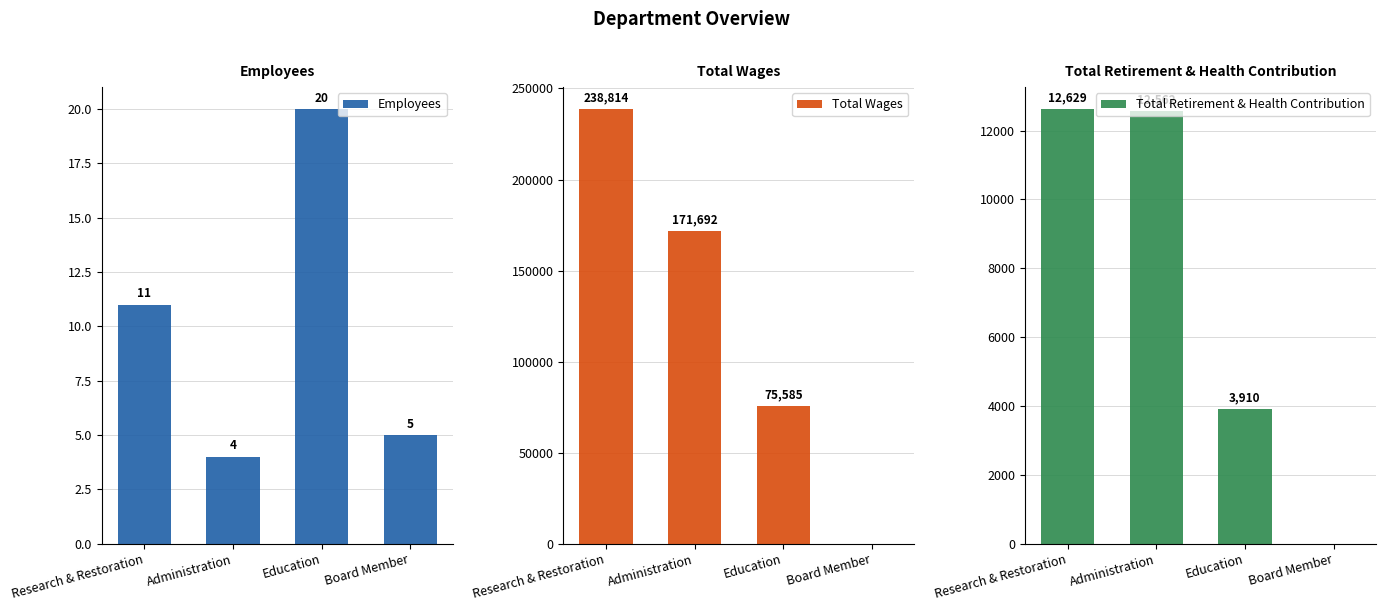

At which category is the sum across all series the highest?

Research & Restoration